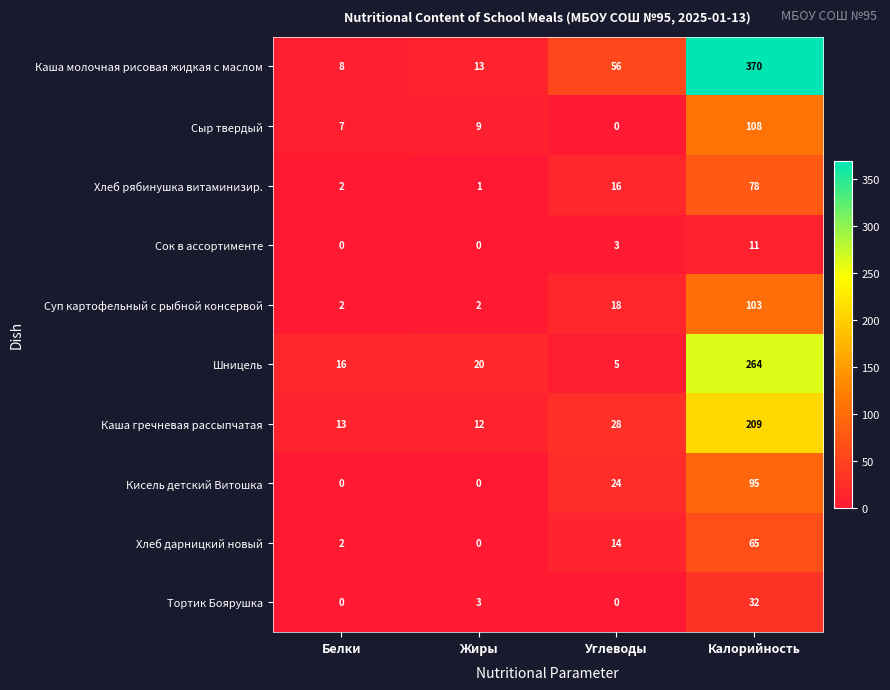

Count the number of data series in this chart.

10